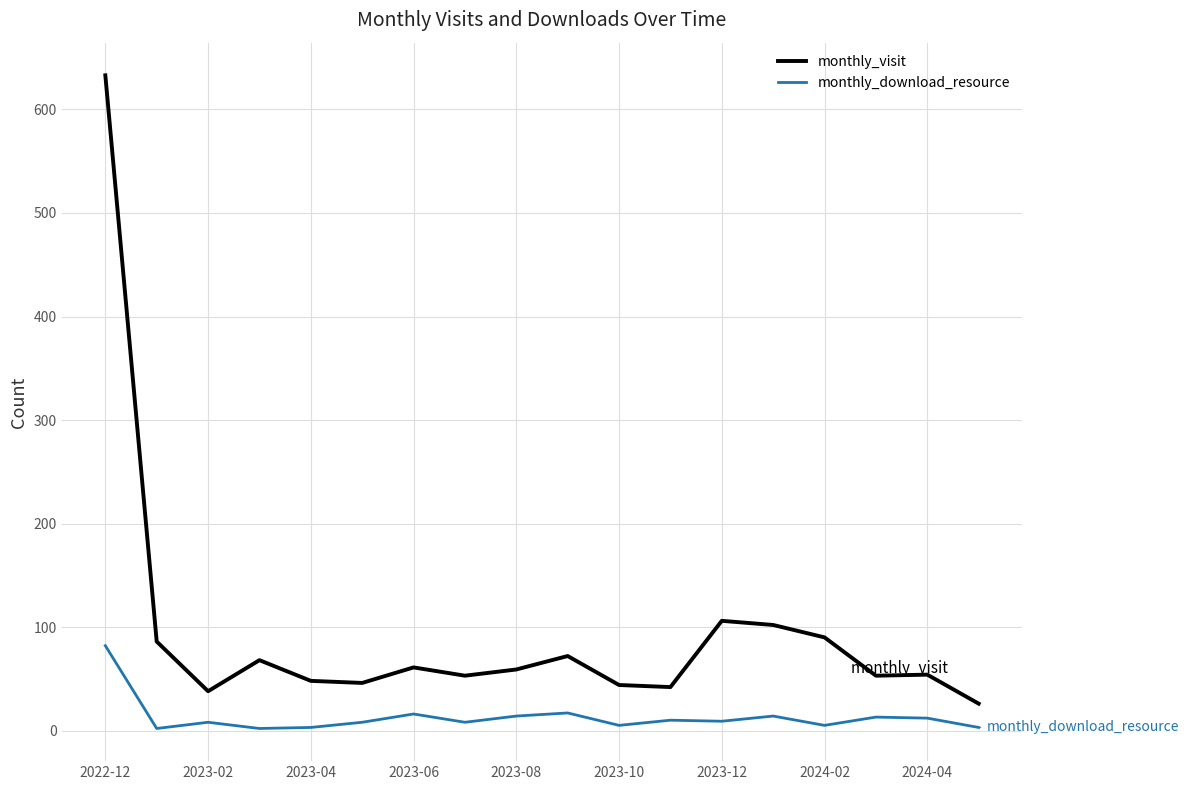

Which series has the largest total across all categories?

monthly_visit